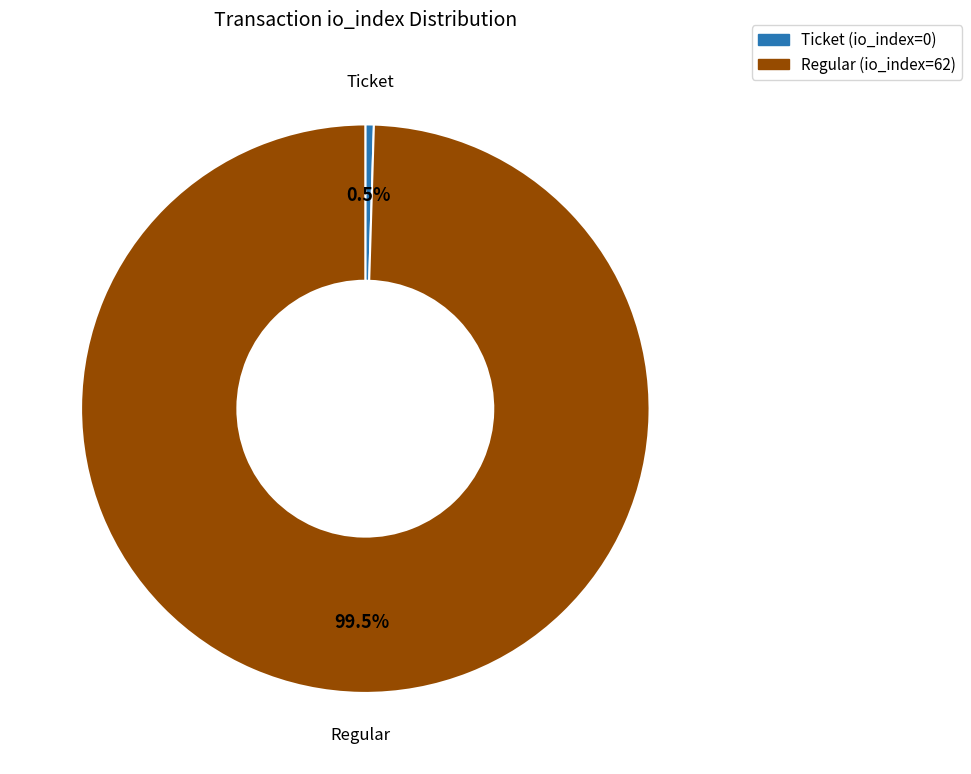

Which slice represents more than half of the pie?

Regular (io_index=62)